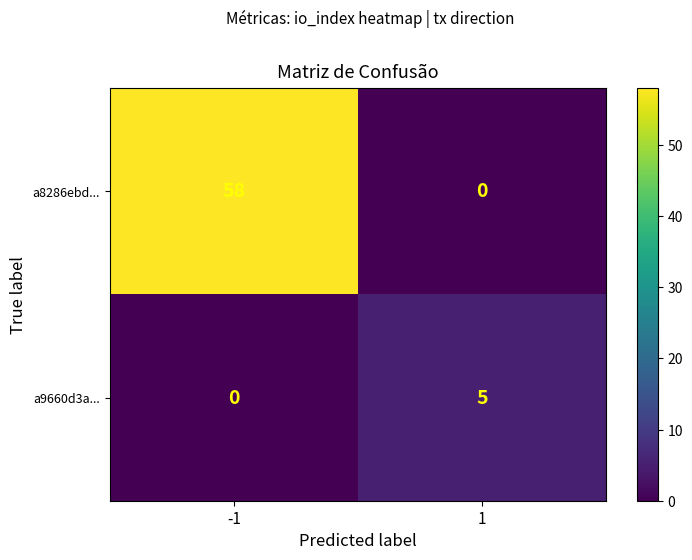

True or false: a8286ebd... has a value of 58 at -1.

True